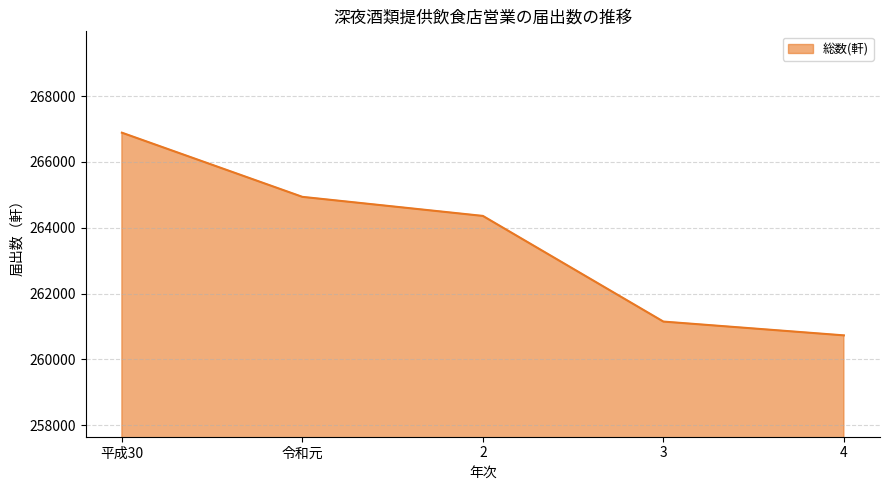

What is the change in value from 3 to 4?

-419